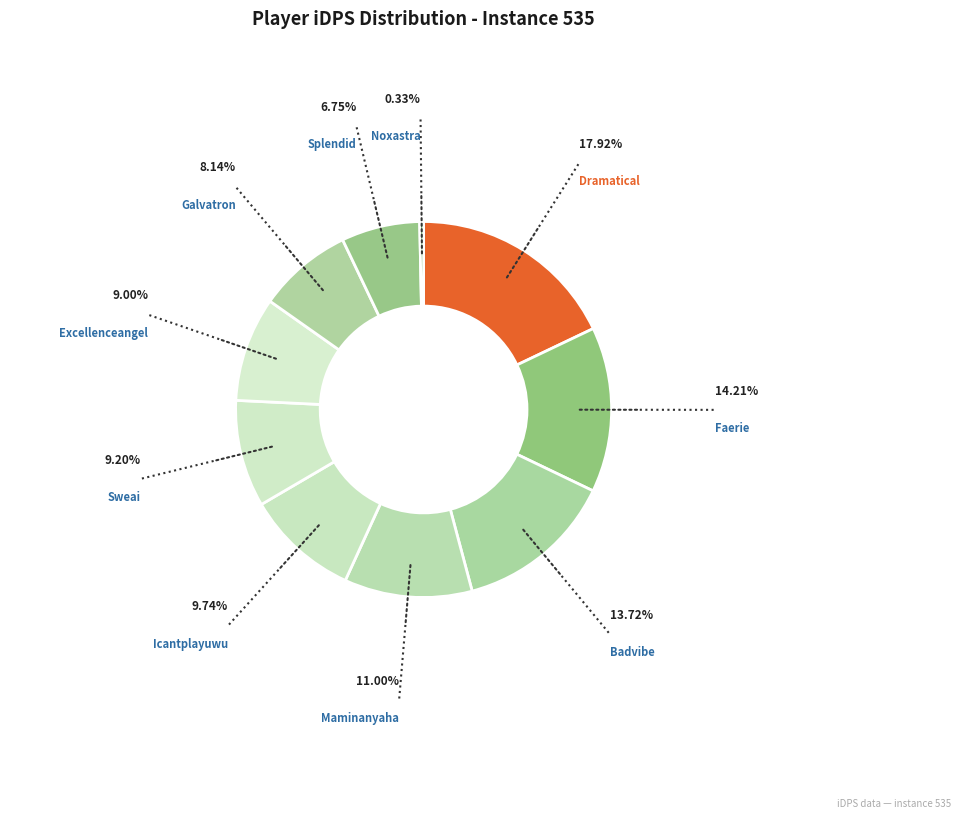

How many slices are in this pie chart?

10